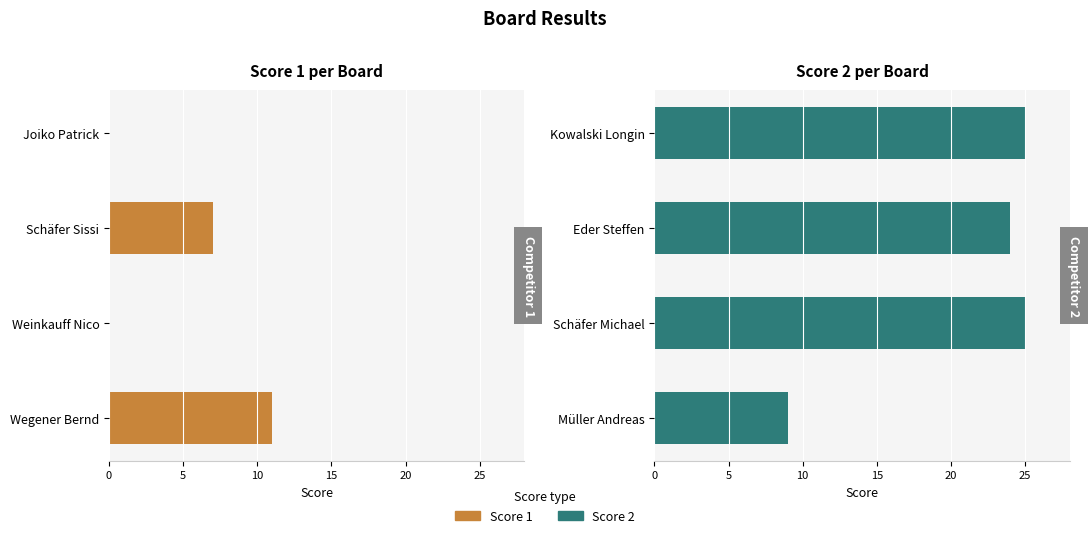

Does the chart contain stacked bars?

No